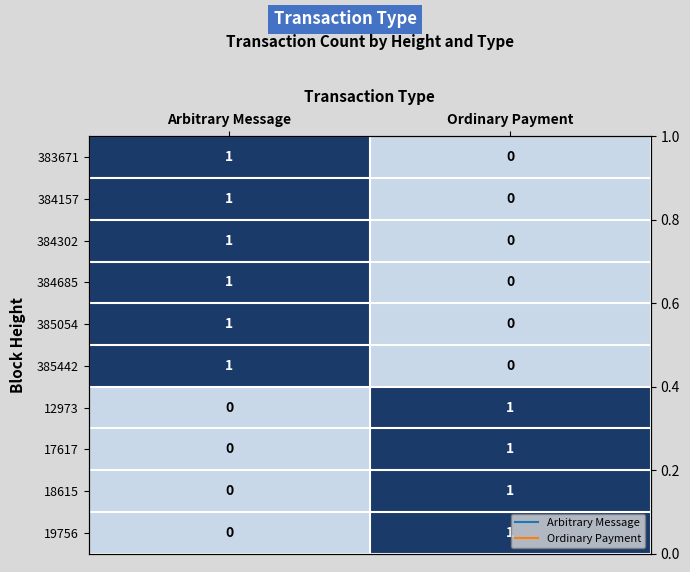

What is the sum of all 384302 values?

1